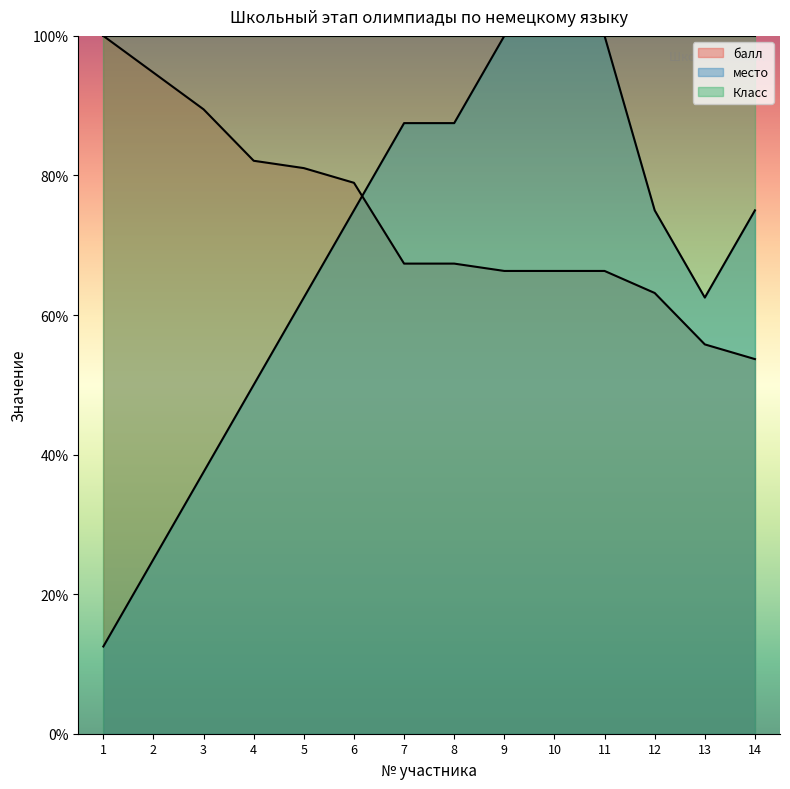

What is the maximum value for балл?

100.0